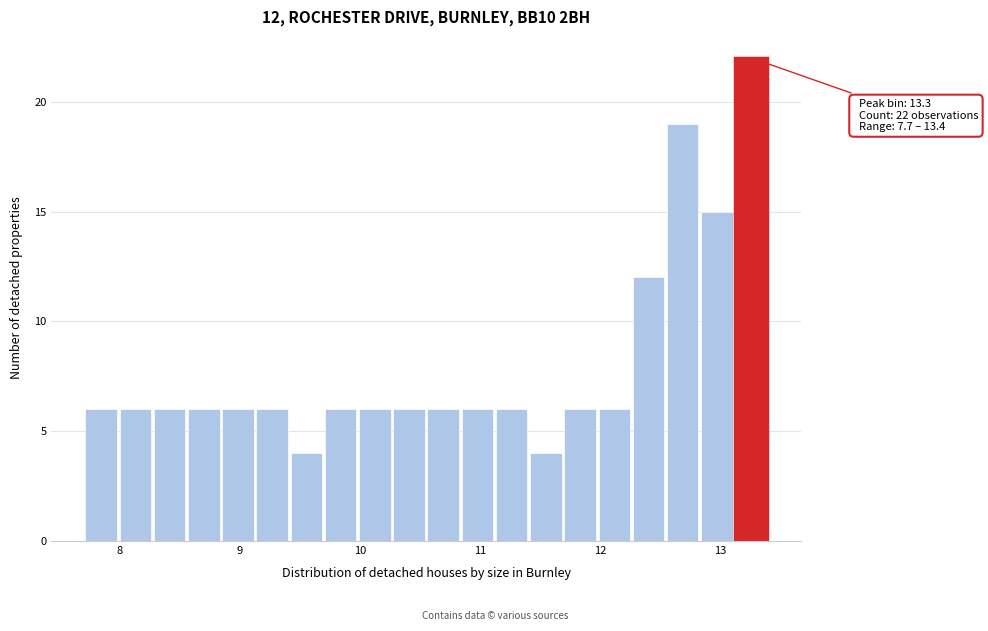

Read against the x-axis, roughly where is the centre of the tallest bar?

13.3